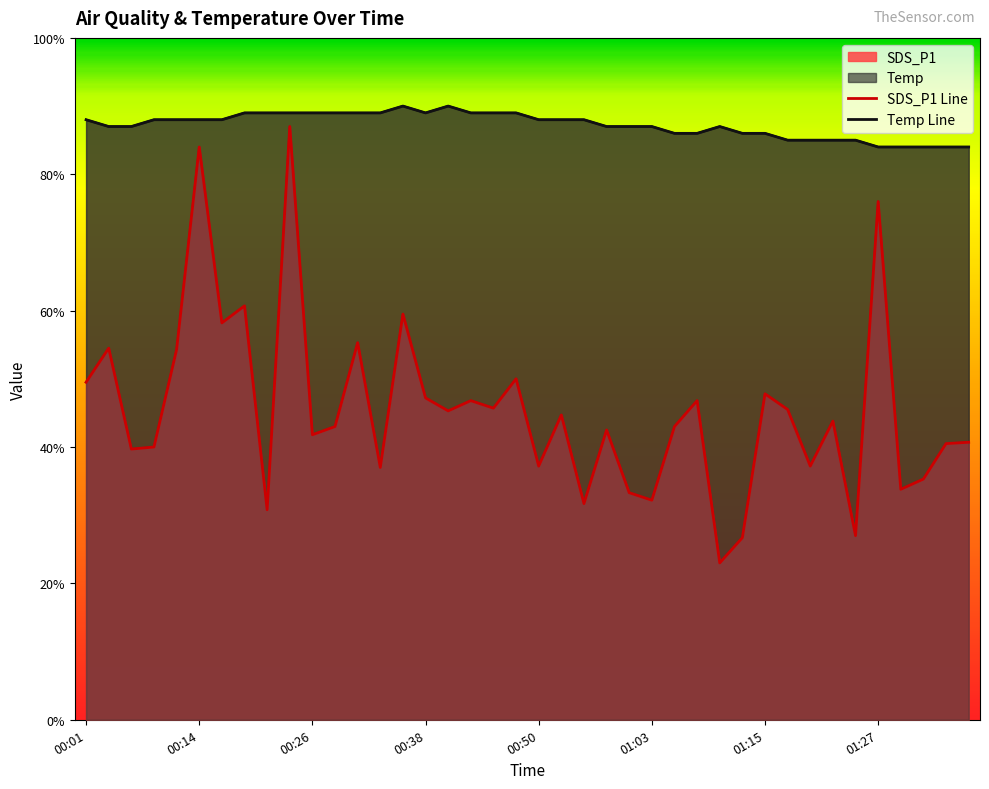

Is the value of SDS_P1 Line at 12 greater than the value of Temp Line at 38?

No